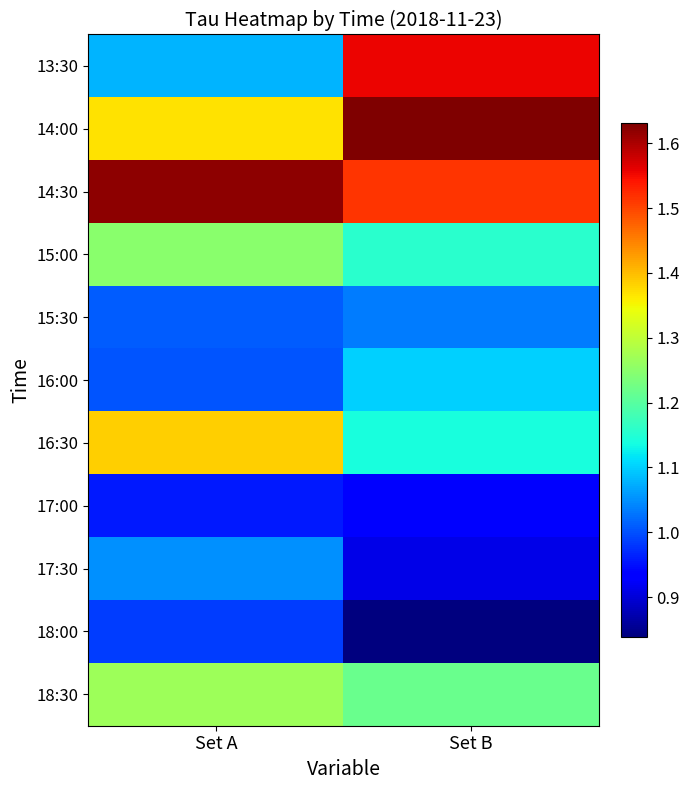

What is the total value across all series at Set B?

13.0